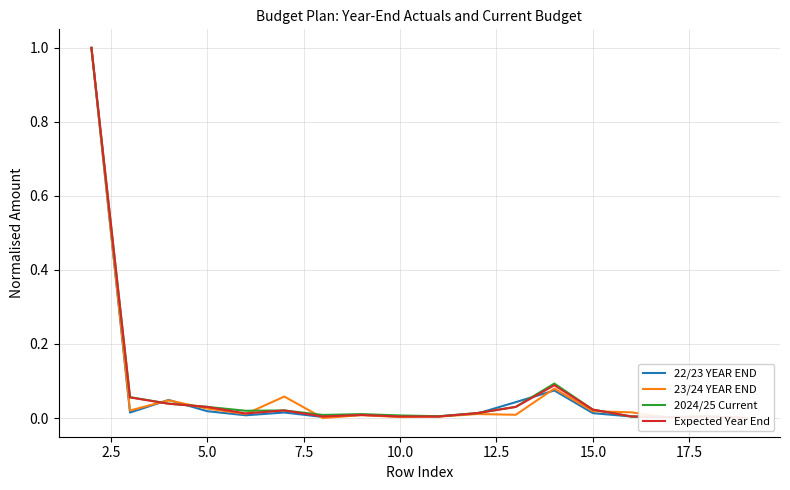

What is the maximum value shown in the chart?

1.0